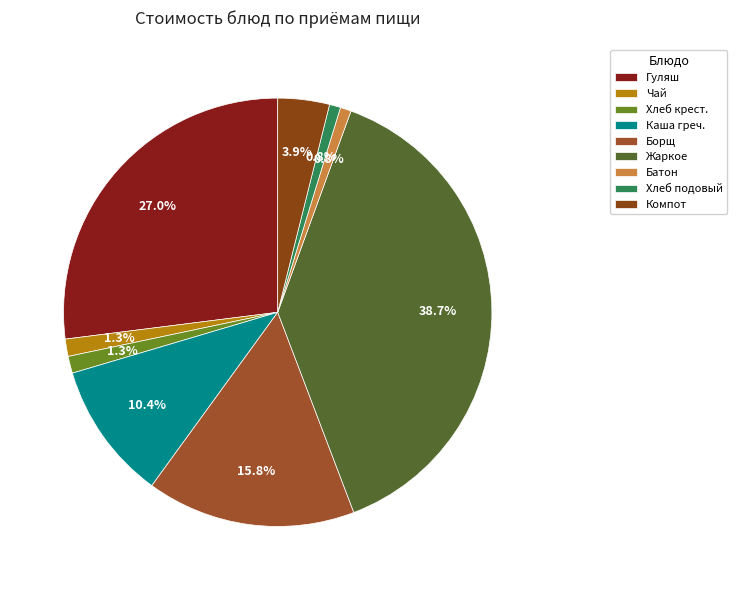

How many segments does this pie chart have?

9